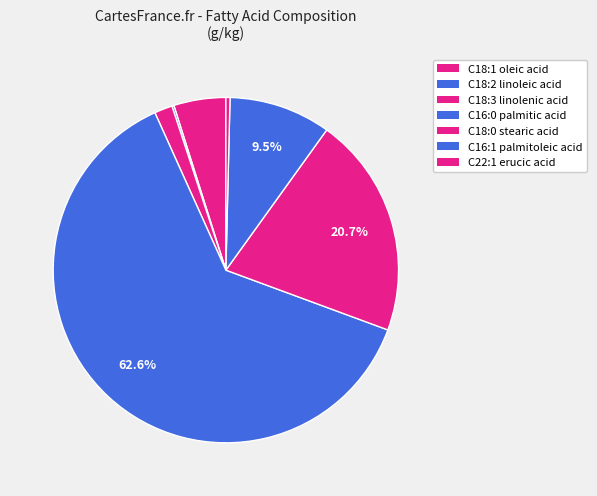

How many segments does this pie chart have?

7